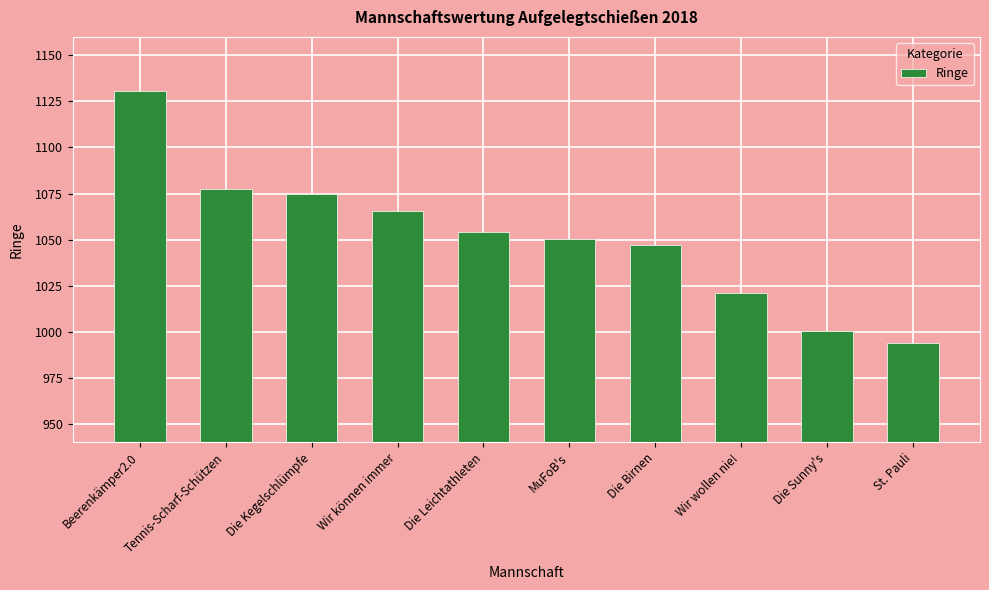

Are the bars grouped side by side (vs. stacked)?

No